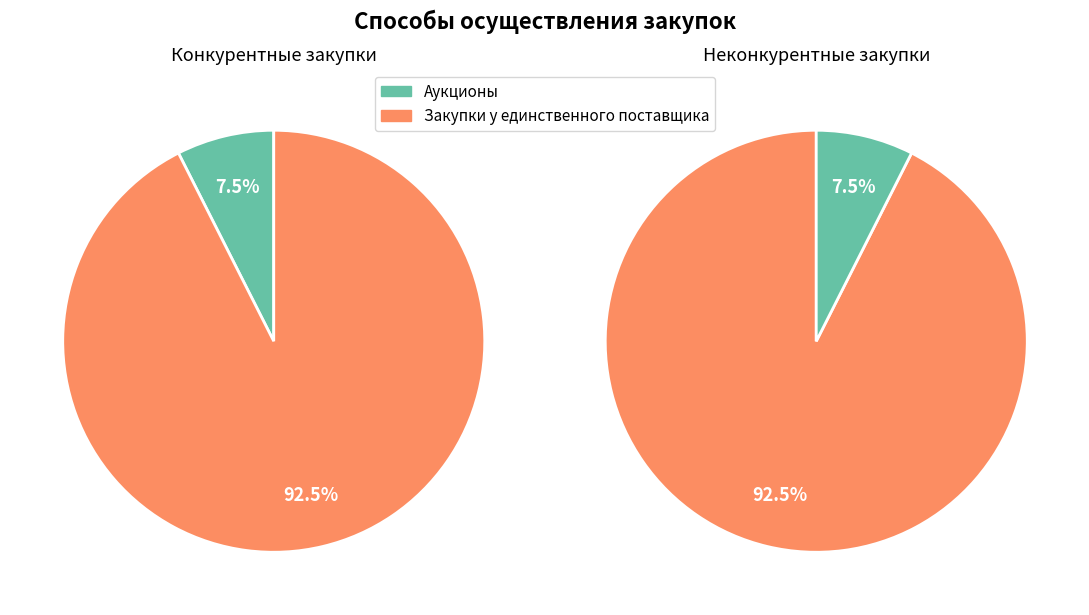

To the nearest percent, what percentage of the pie is Аукционы?

7%